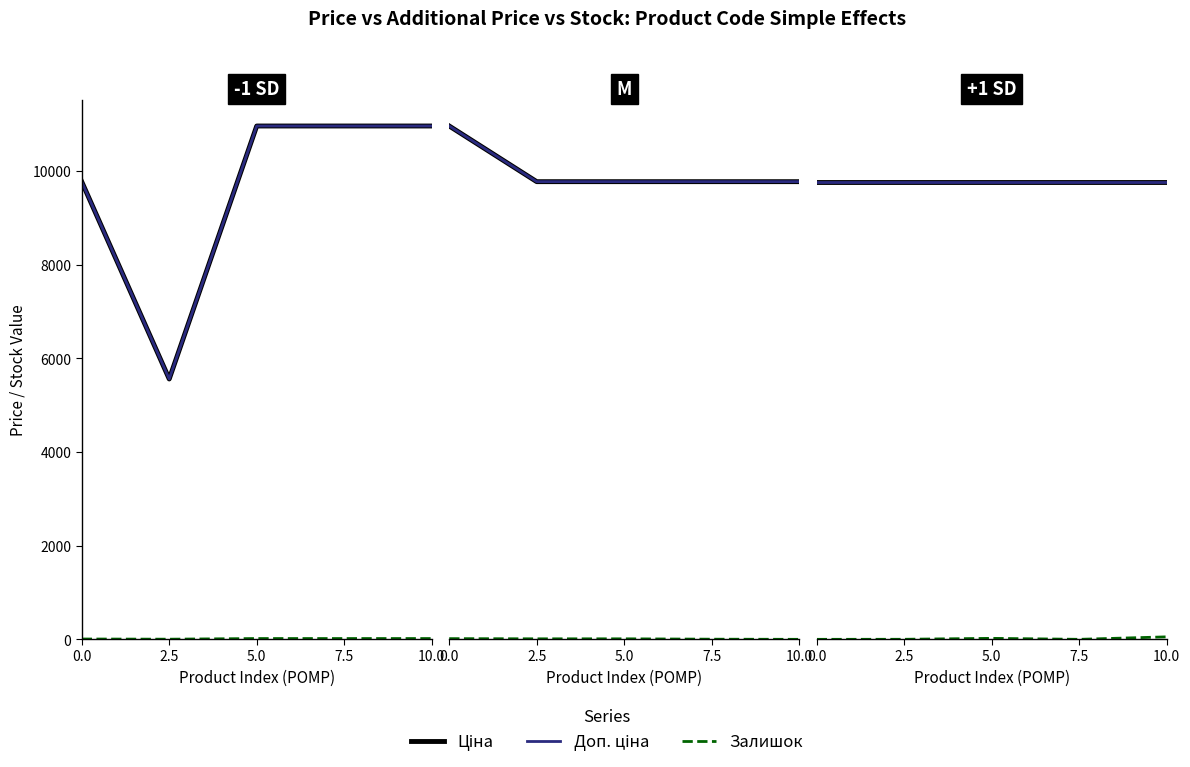

List the series in order of their peak value, lowest first.

Залишок, Ціна, Доп. ціна